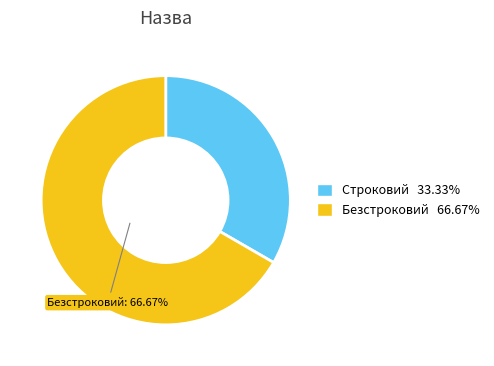

Does any single category account for the majority?

Yes